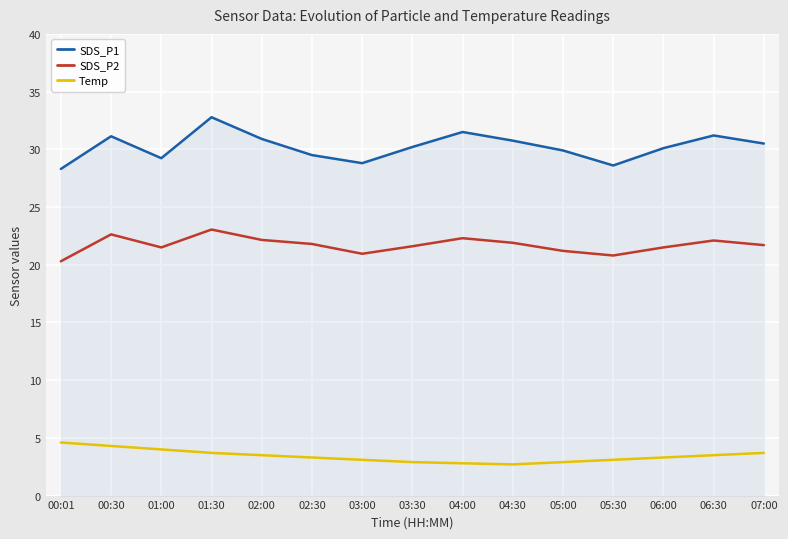

Rank the series by their average value, from lowest to highest.

Temp, SDS_P2, SDS_P1